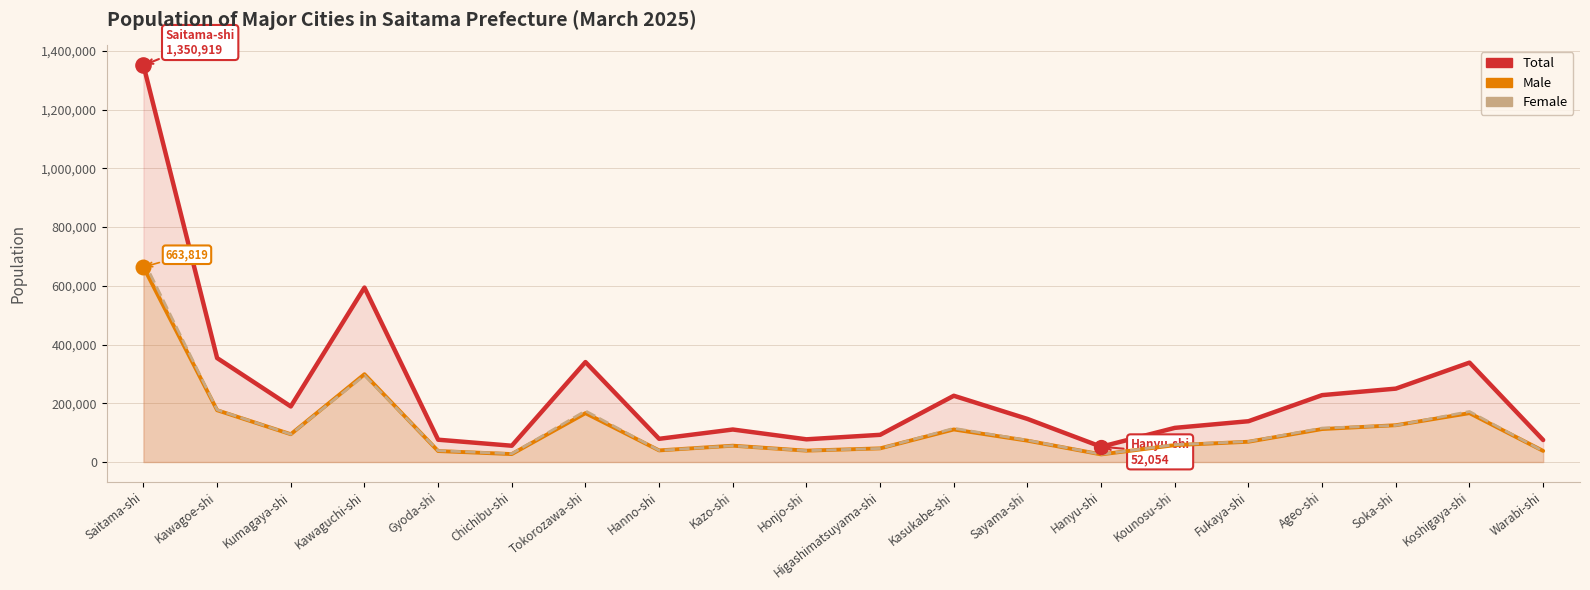

Is the value of Male at Hanno-shi greater than the value of Female at Tokorozawa-shi?

No